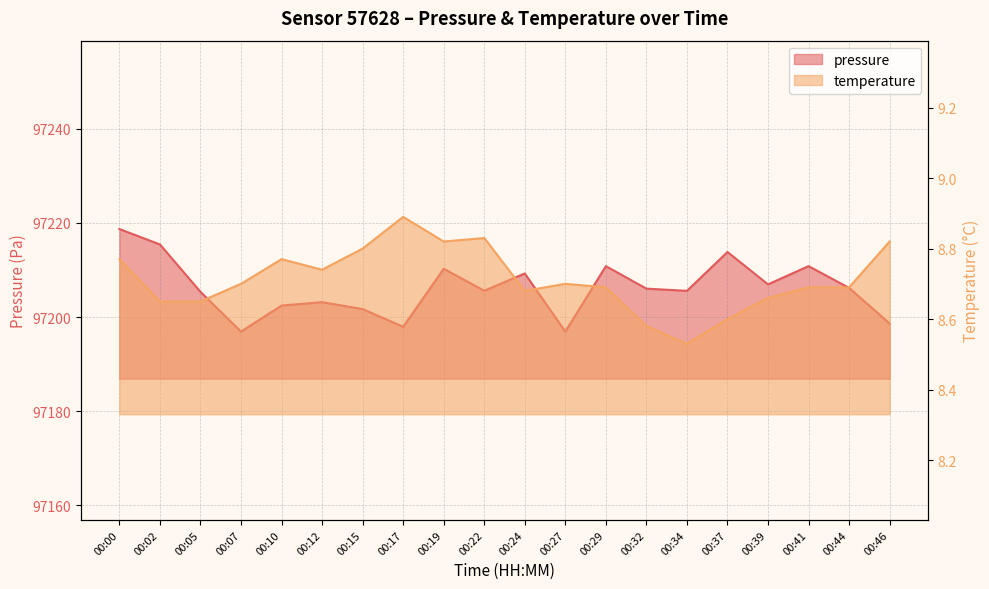

Is it true that pressure equals 97213.8 at 00:37?

True